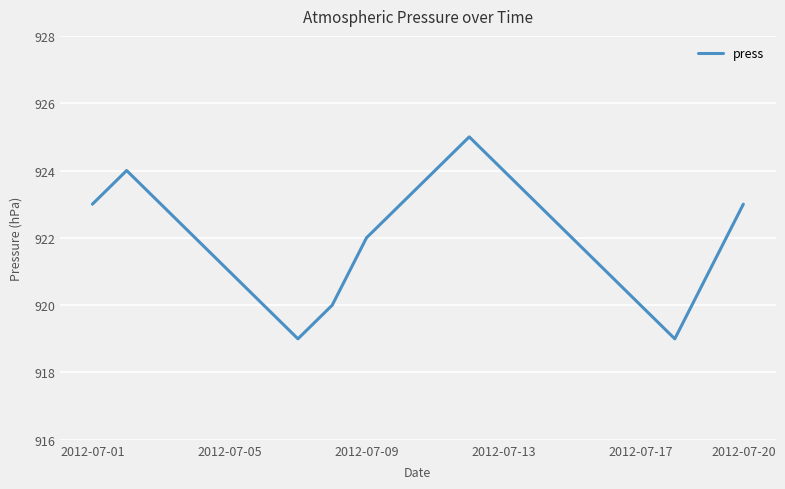

How many interior local peaks (higher than both neighbors) does the data have?

2